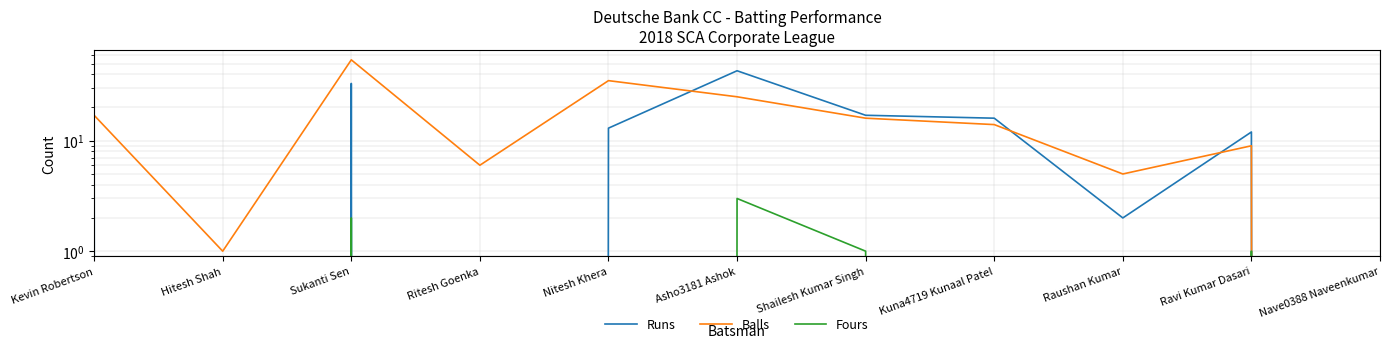

Reading left to right, transcribe all the data shown in this chart.

Runs: Kevin Robertson=12	Hitesh Shah=0	Sukanti Sen=33	Ritesh Goenka=0	Nitesh Khera=13	Asho3181 Ashok=43	Shailesh Kumar Singh=17	Kuna4719 Kunaal Patel=16	Raushan Kumar=2	Ravi Kumar Dasari=12	Nave0388 Naveenkumar=0
Balls: Kevin Robertson=17	Hitesh Shah=1	Sukanti Sen=54	Ritesh Goenka=6	Nitesh Khera=35	Asho3181 Ashok=25	Shailesh Kumar Singh=16	Kuna4719 Kunaal Patel=14	Raushan Kumar=5	Ravi Kumar Dasari=9	Nave0388 Naveenkumar=0
Fours: Kevin Robertson=0	Hitesh Shah=0	Sukanti Sen=2	Ritesh Goenka=0	Nitesh Khera=0	Asho3181 Ashok=3	Shailesh Kumar Singh=1	Kuna4719 Kunaal Patel=0	Raushan Kumar=0	Ravi Kumar Dasari=1	Nave0388 Naveenkumar=0